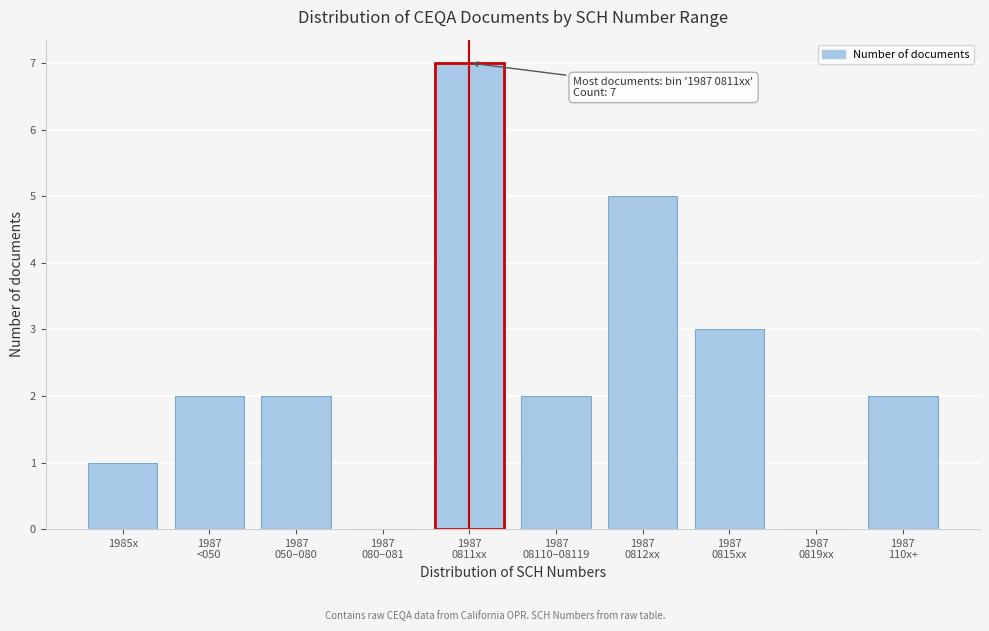

What is the sum of all values?

24